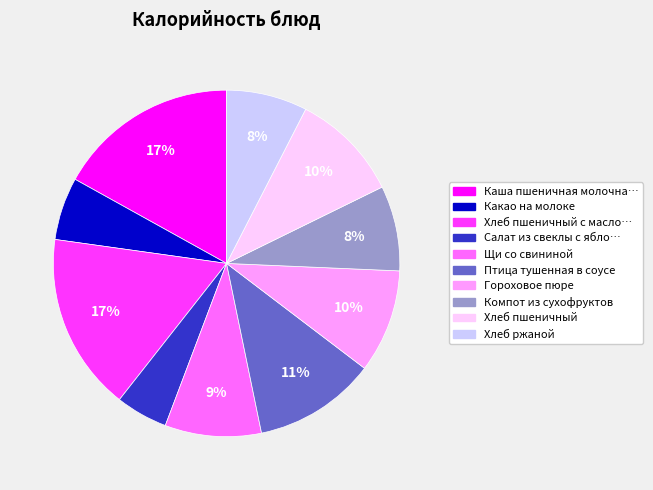

Is there a majority slice in this chart?

No